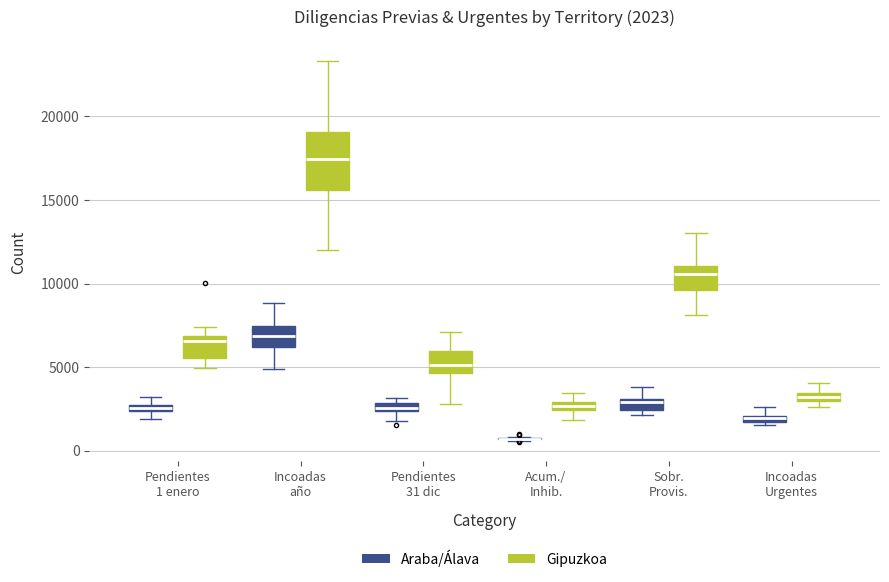

Which box is the tallest, from its lower edge to its upper edge?

Incoadas año (Gipuzkoa)